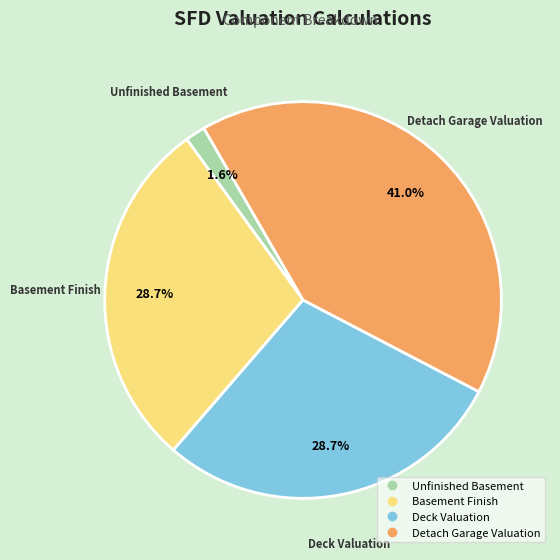

Is there any slice that represents more than half of the pie?

No